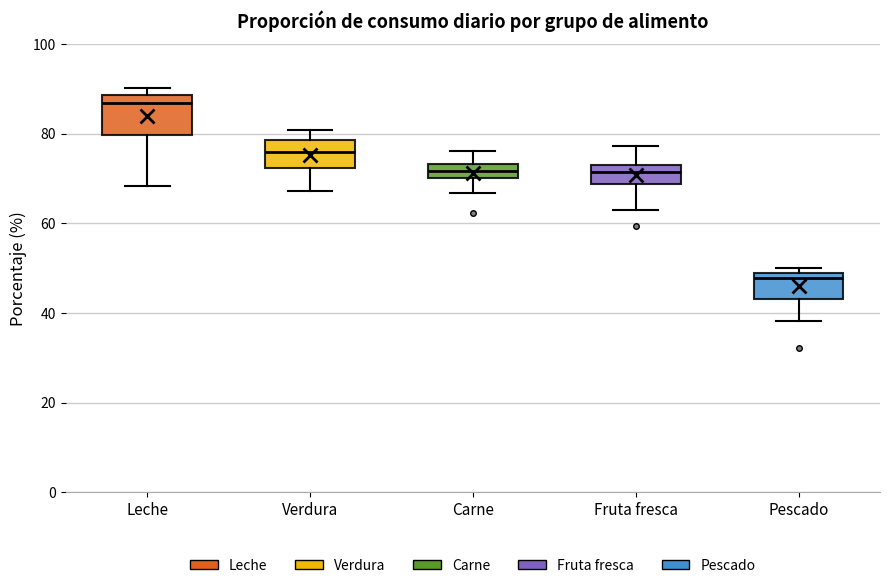

Which box's median line is the lowest?

Pescado